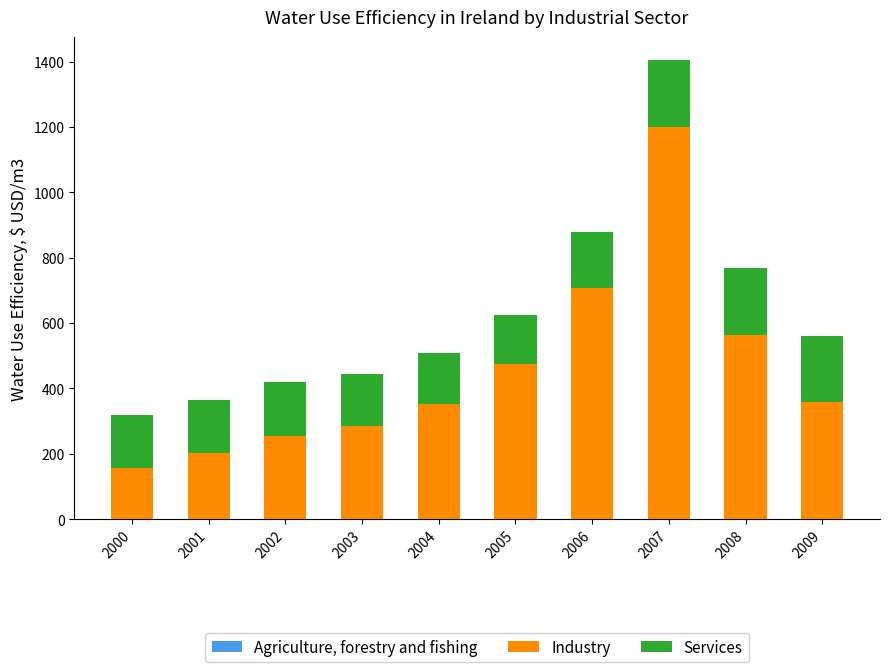

What is the total value across all series at 2006?

877.9